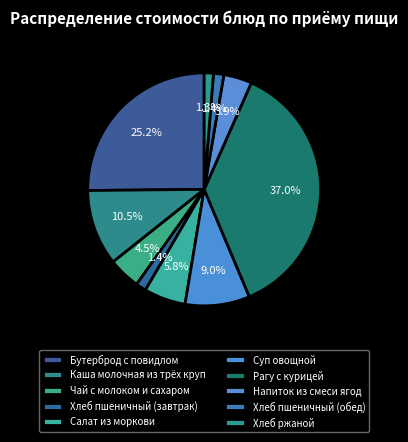

Does any single category account for the majority?

No